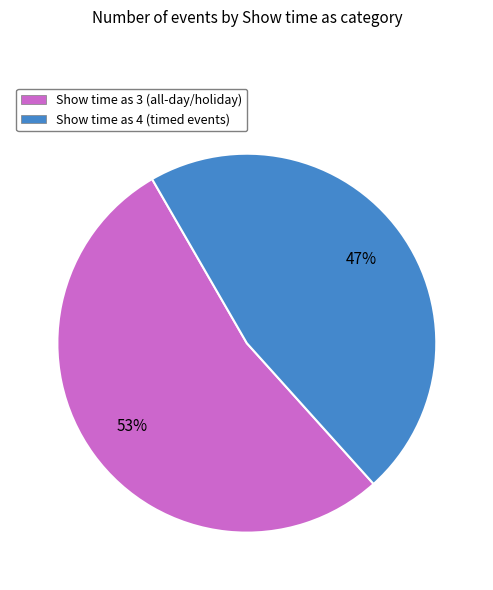

True or false: Show time as 4 (timed events) accounts for 47% of the total.

True